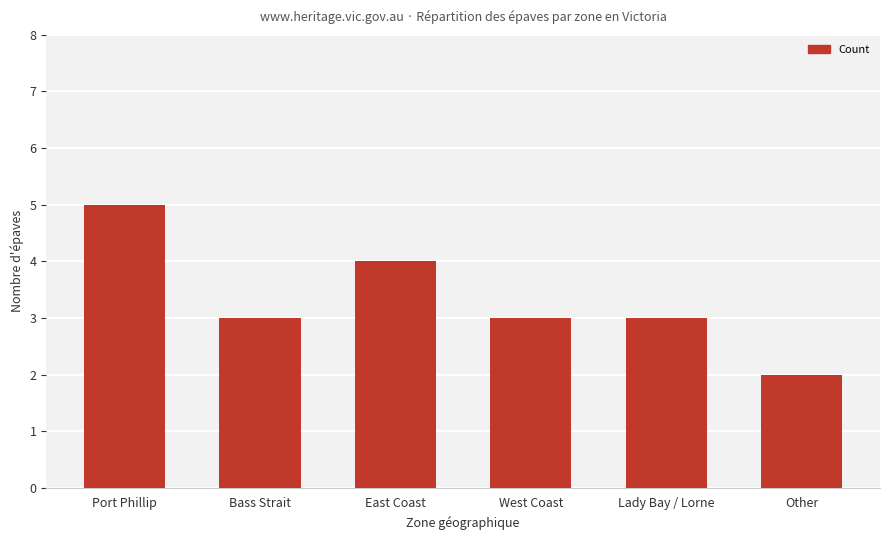

What is the sum of the values at Other and Lady Bay / Lorne?

5